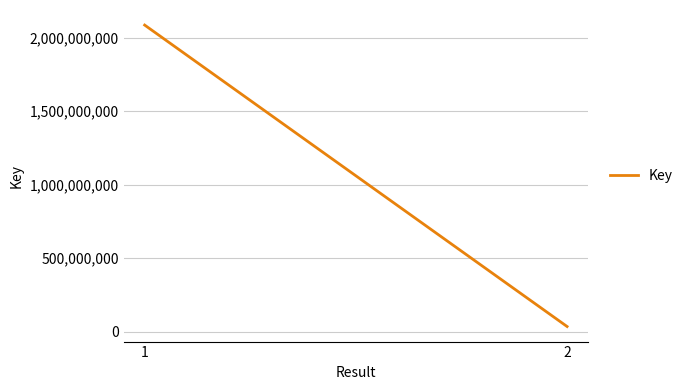

Reading right to left, extract all data points from this chart.

35393237	2084560048